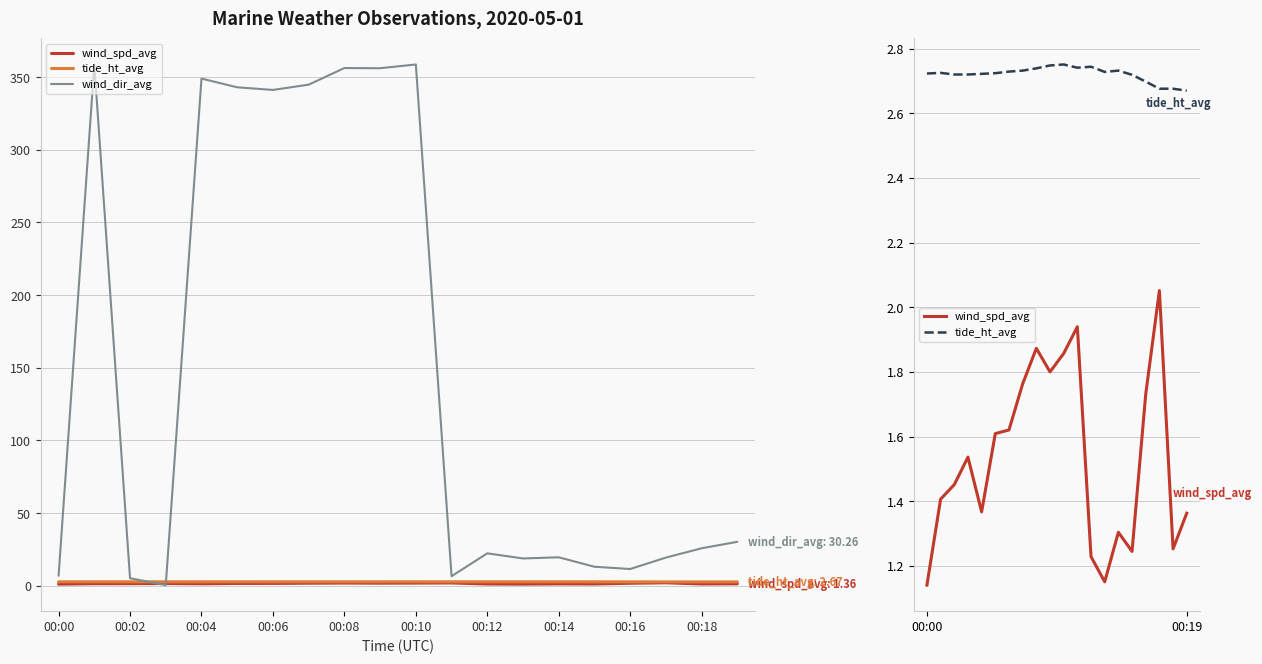

Is the value of wind_dir_avg at 15 greater than the value of tide_ht_avg at 16?

Yes